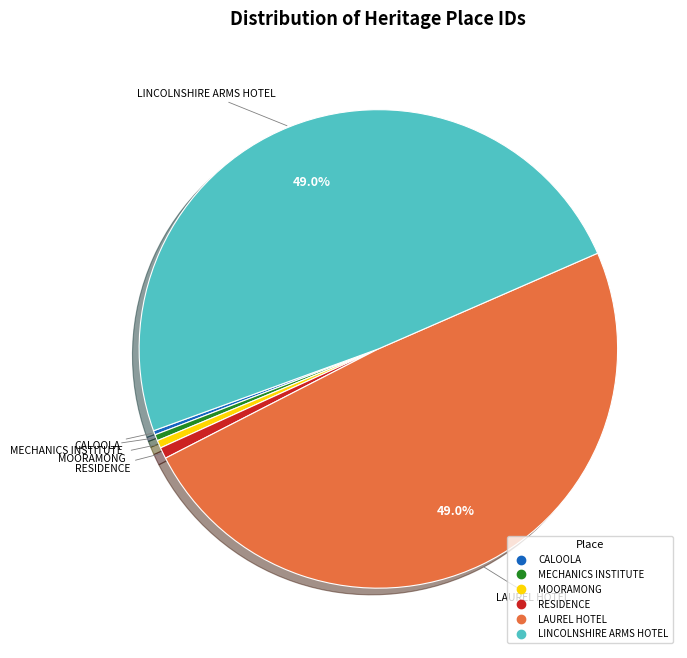

Does any single category account for the majority?

No